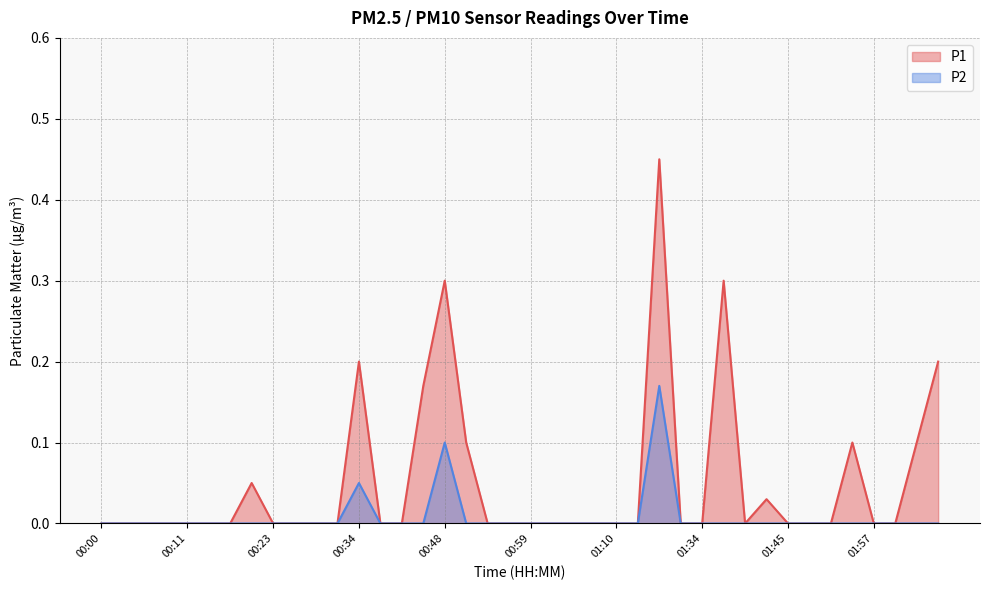

What is the label of the 8th point from the left?

00:20